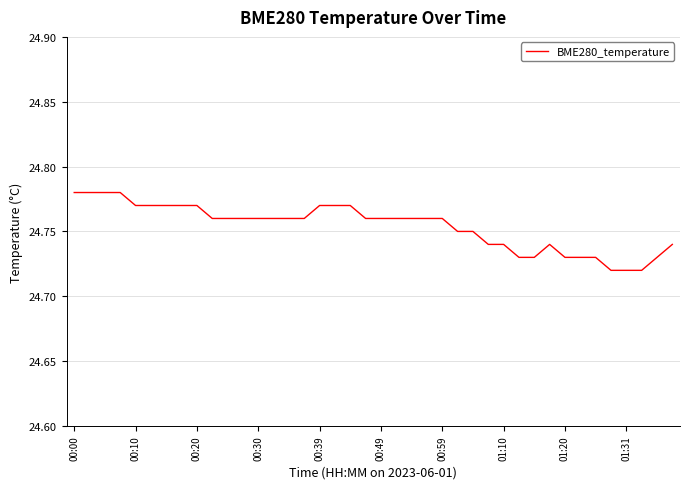

How many lines are shown in the chart?

1